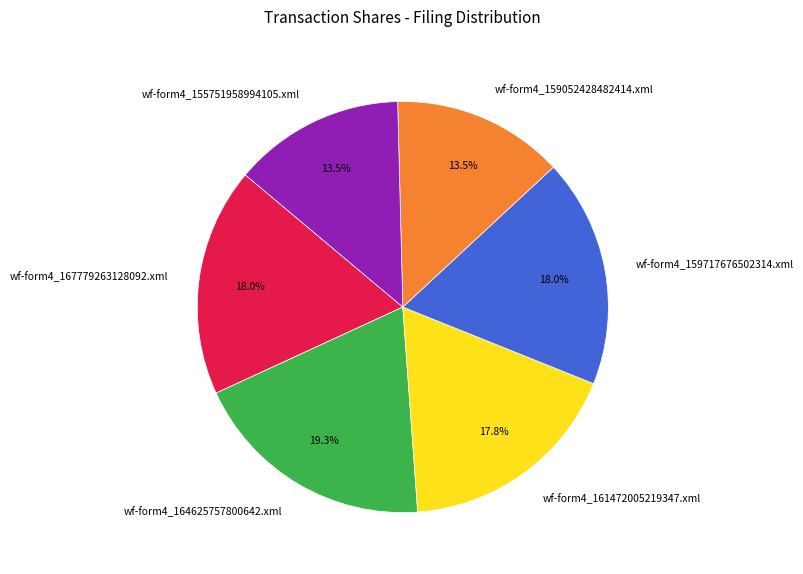

Is there any slice that represents more than half of the pie?

No